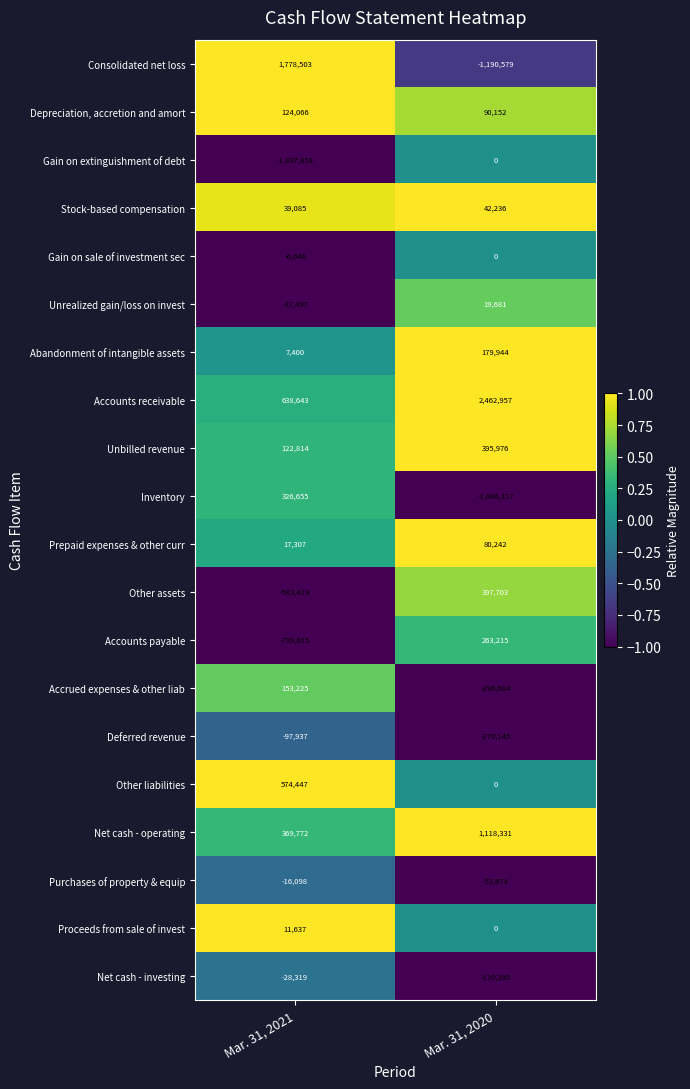

Which series has the widest spread of values?

Consolidated net loss